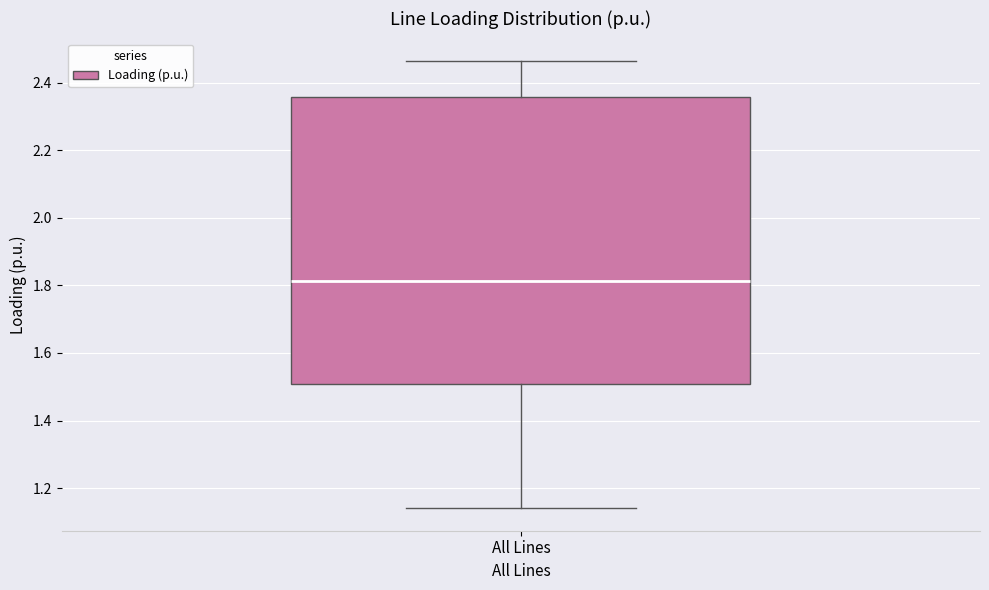

Where is the upper edge of the box for All Lines on the y-axis? The values are not printed on the chart, so give them approximately, as read against the axis.

2.36